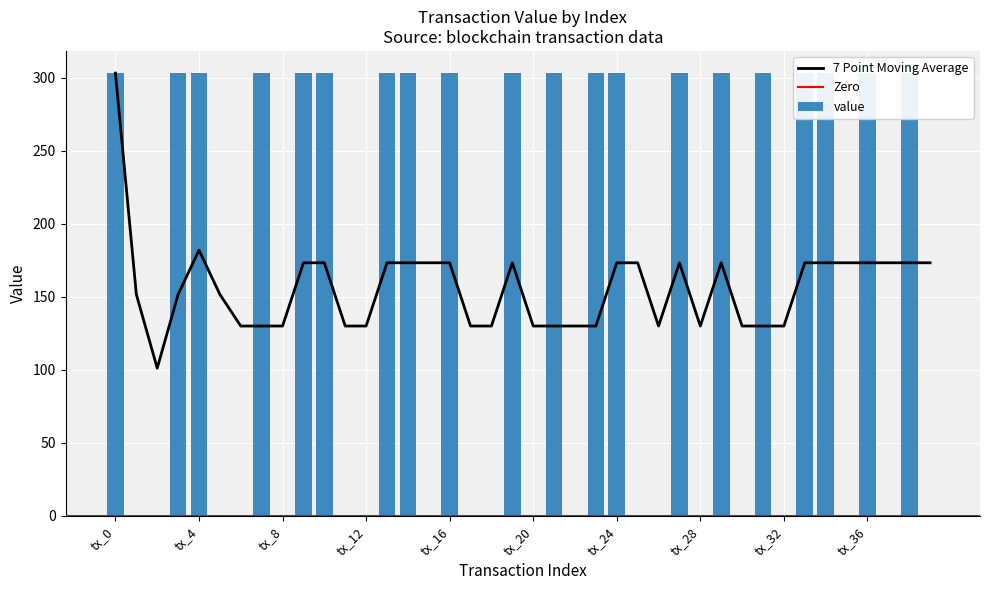

Reading left to right, list all the values displayed in this chart.

tx_0=303.2	tx_1=0.1	tx_2=0.1	tx_3=303.2	tx_4=303.2	tx_5=0.1	tx_6=0.1	tx_7=303.2	tx_8=0.1	tx_9=303.2	tx_10=303.2	tx_11=0.1	tx_12=0.1	tx_13=303.2	tx_14=303.2	tx_15=0.1	tx_16=303.2	tx_17=0.1	tx_18=0.1	tx_19=303.2	tx_20=0.1	tx_21=303.2	tx_22=0.1	tx_23=303.2	tx_24=303.2	tx_25=0.1	tx_26=0.1	tx_27=303.2	tx_28=0.1	tx_29=303.2	tx_30=0.1	tx_31=303.2	tx_32=0.1	tx_33=303.2	tx_34=303.2	tx_35=0.1	tx_36=303.2	tx_37=0.1	tx_38=303.2	tx_39=0.1